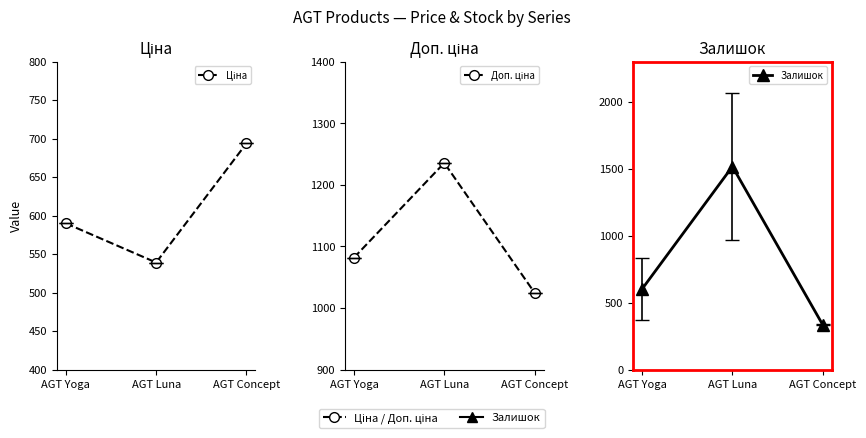

List the series in order of their overall mean, highest first.

Доп. ціна, Залишок, Ціна